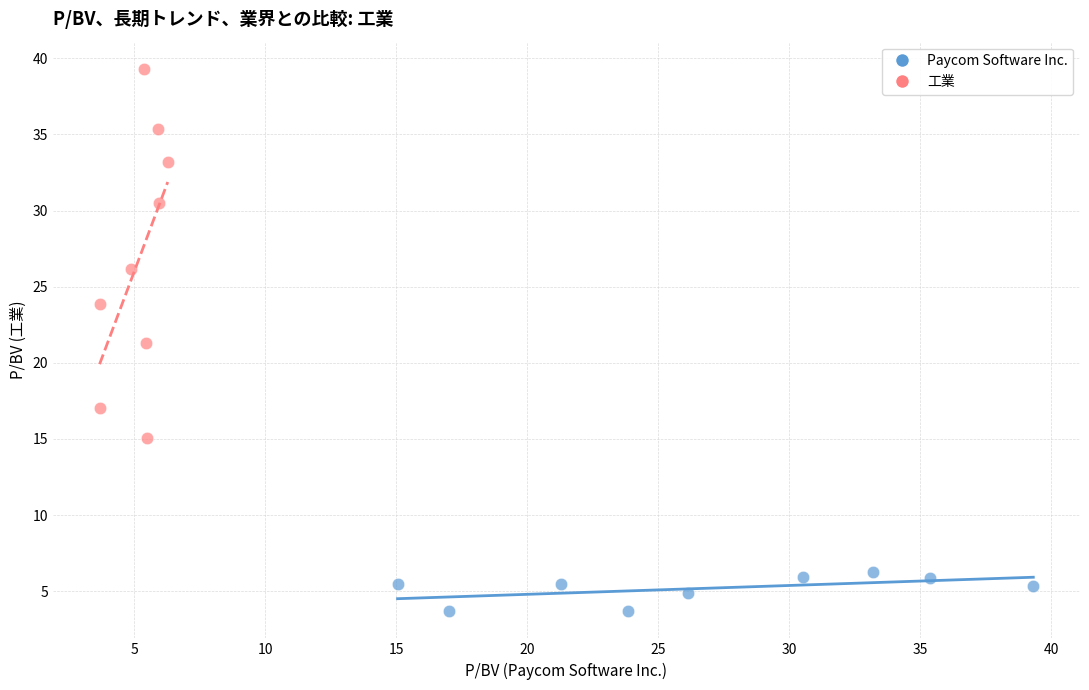

What are all the series names shown in the legend?

Paycom Software Inc., 工業